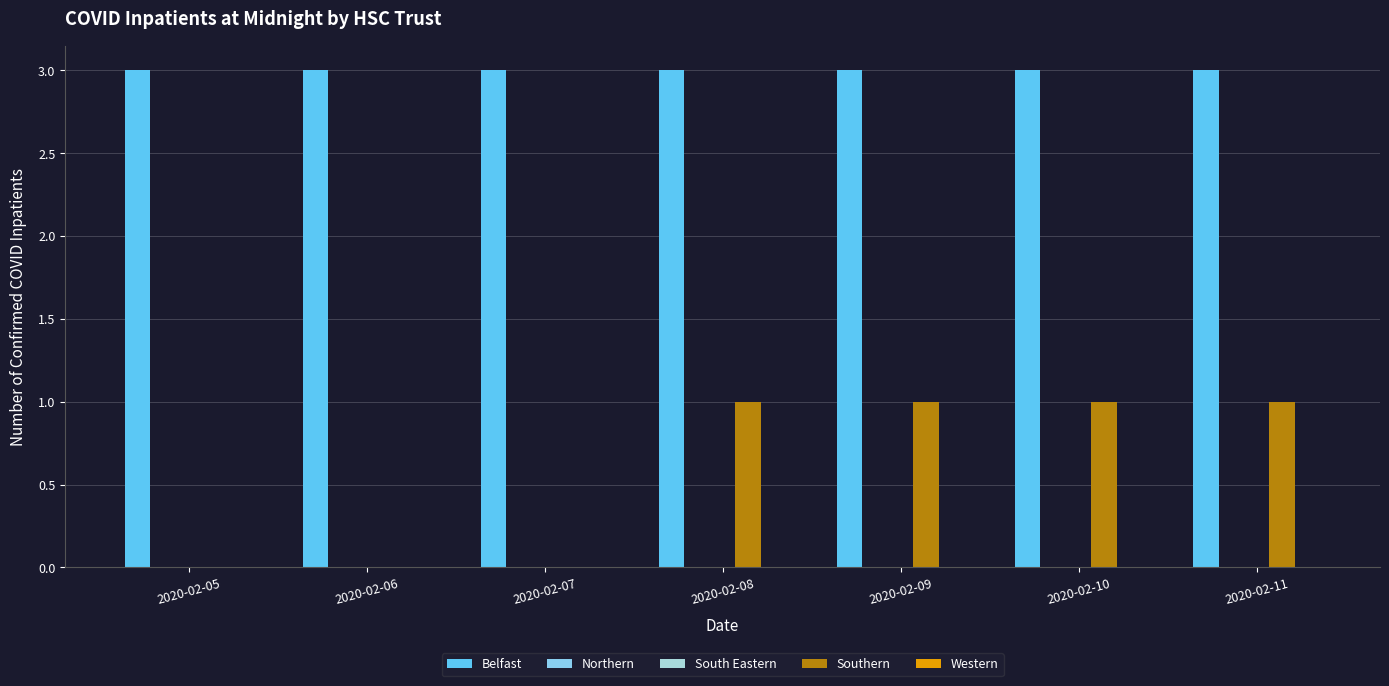

How many bars are there in total?

35